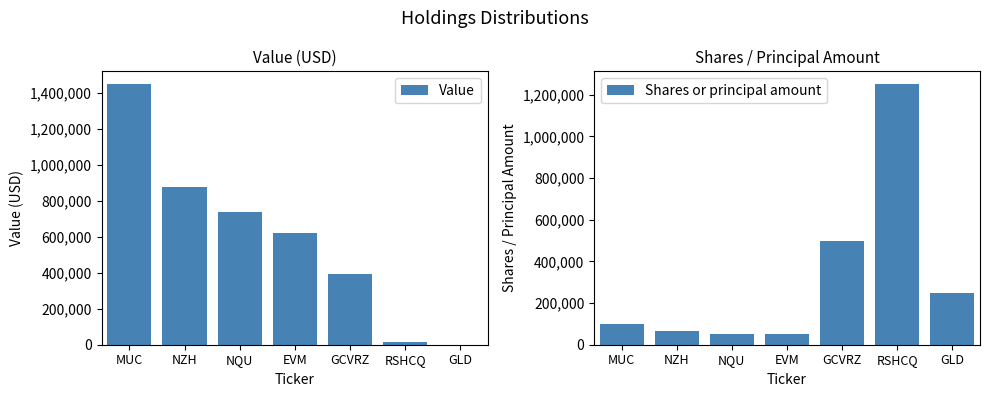

Which series has the largest total across all categories?

Value